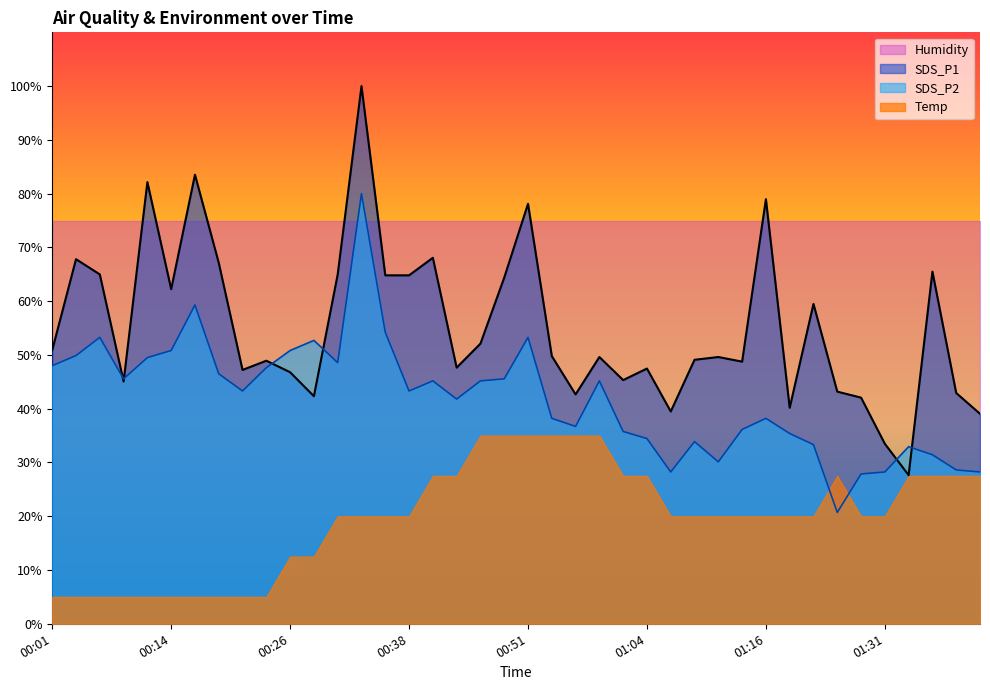

Is it true that SDS_P1 equals 67.8 at 00:04?

True